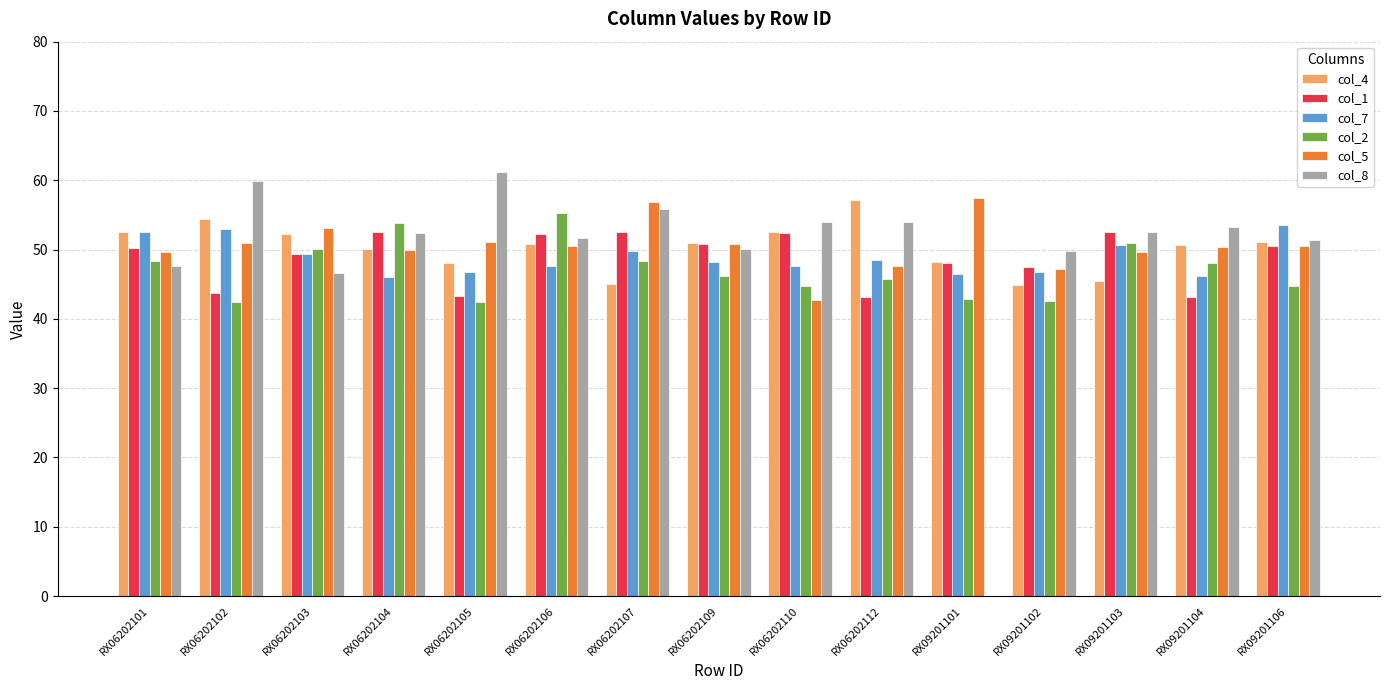

Are the bars horizontal?

No